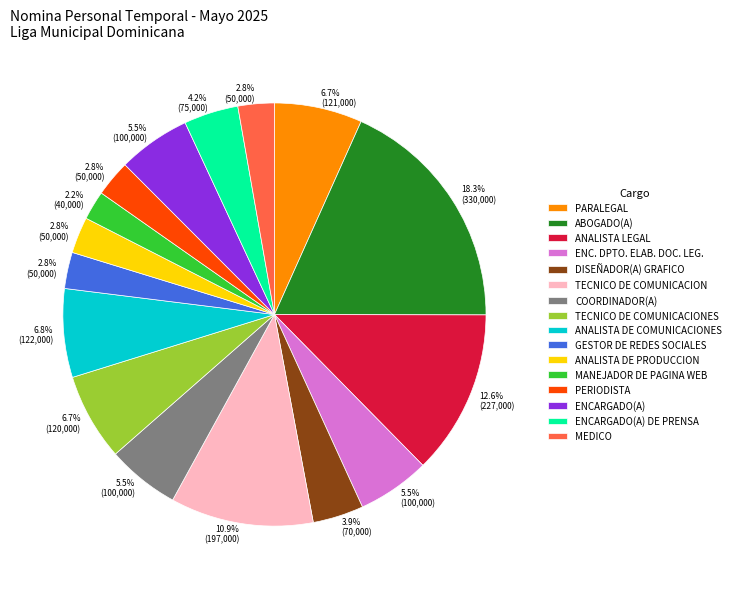

Does any single category account for the majority?

No